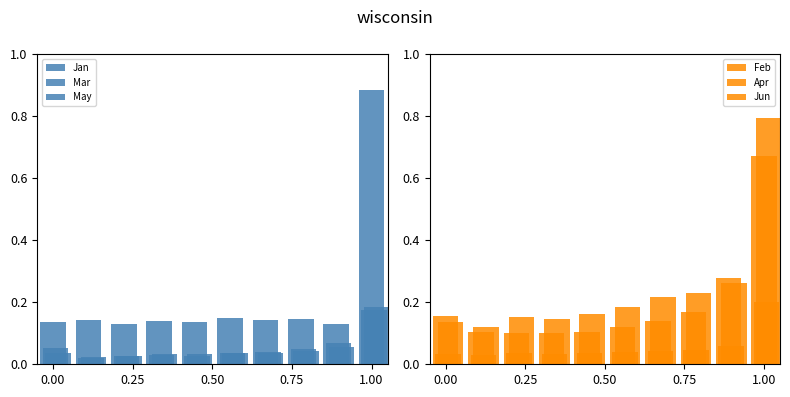

At which category is the sum across all series the highest?

1.00